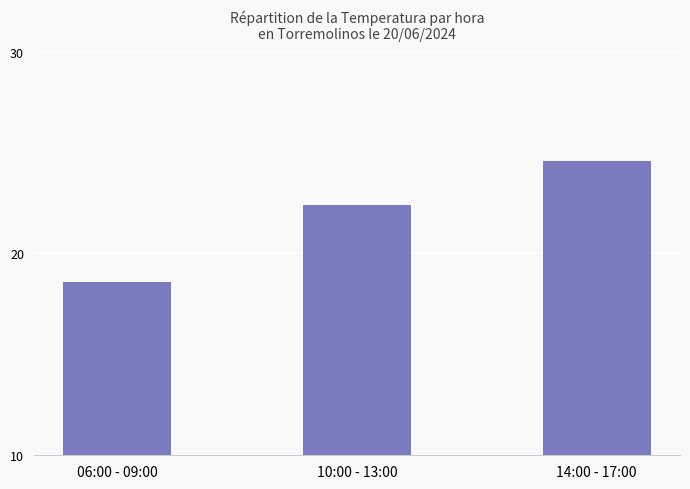

At which label is the value closest to 21?

10:00 - 13:00